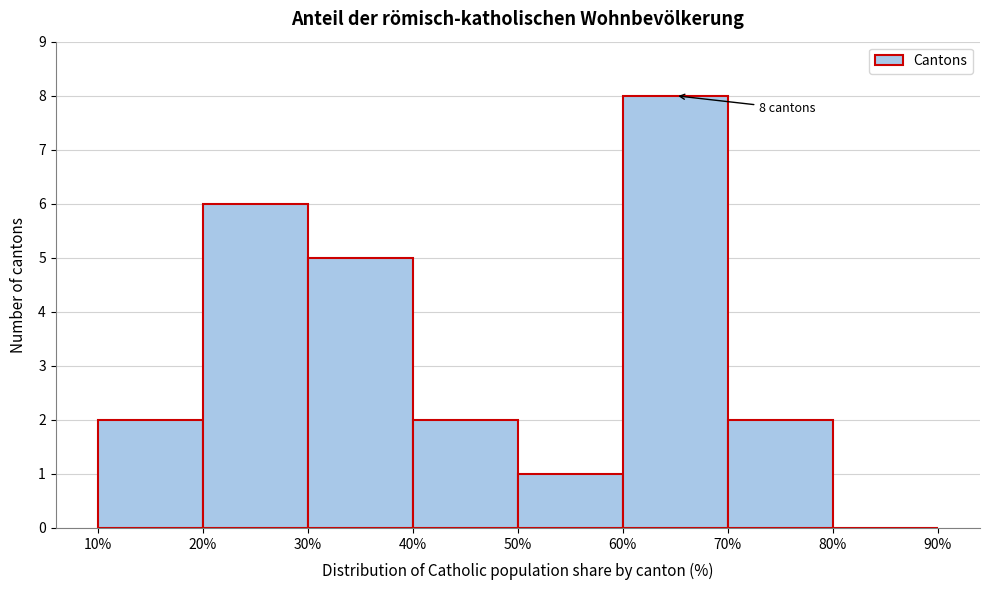

Over which range of the x-axis is the bar tallest?

60% to 70%